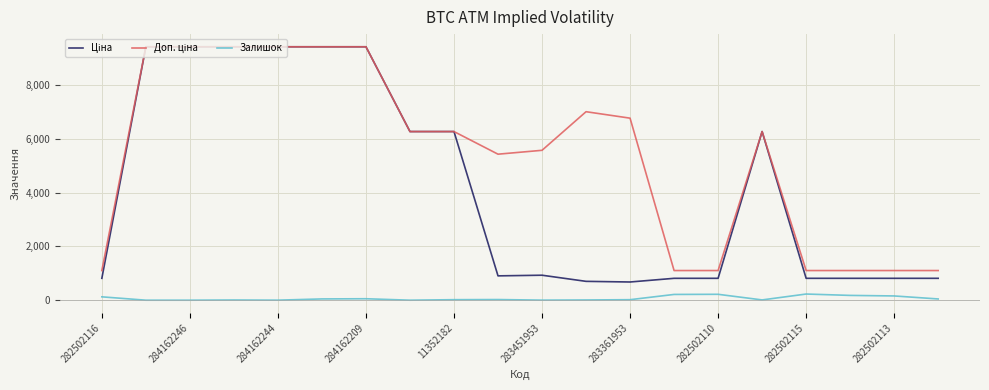

What is the greatest value displayed?

9416.9